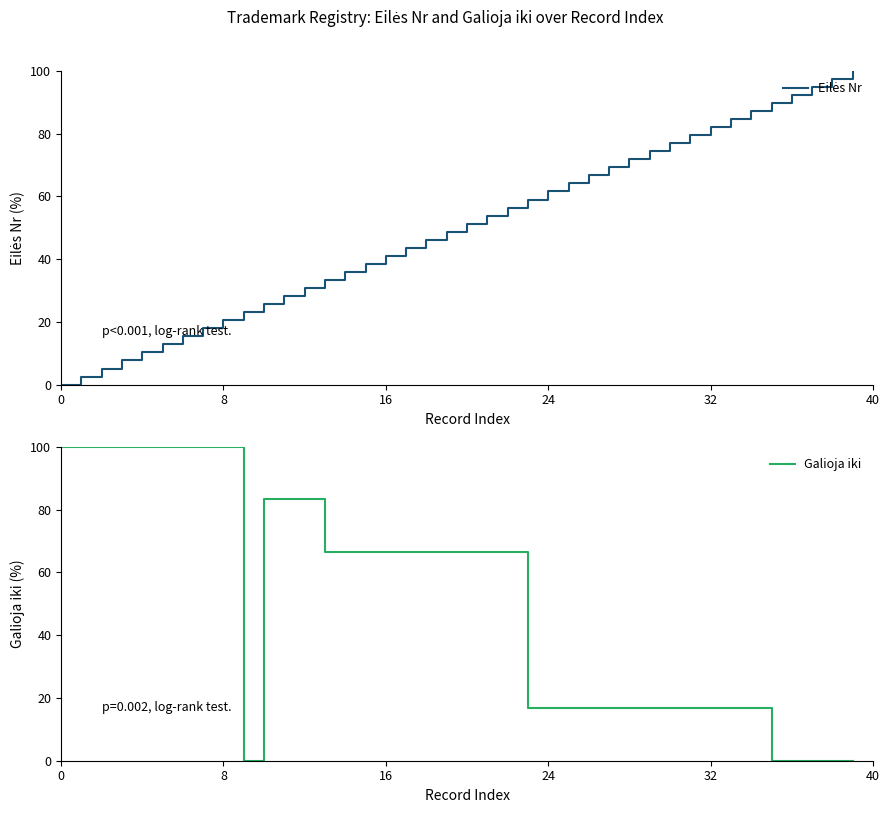

At how many categories does at least one series exceed 66?

36